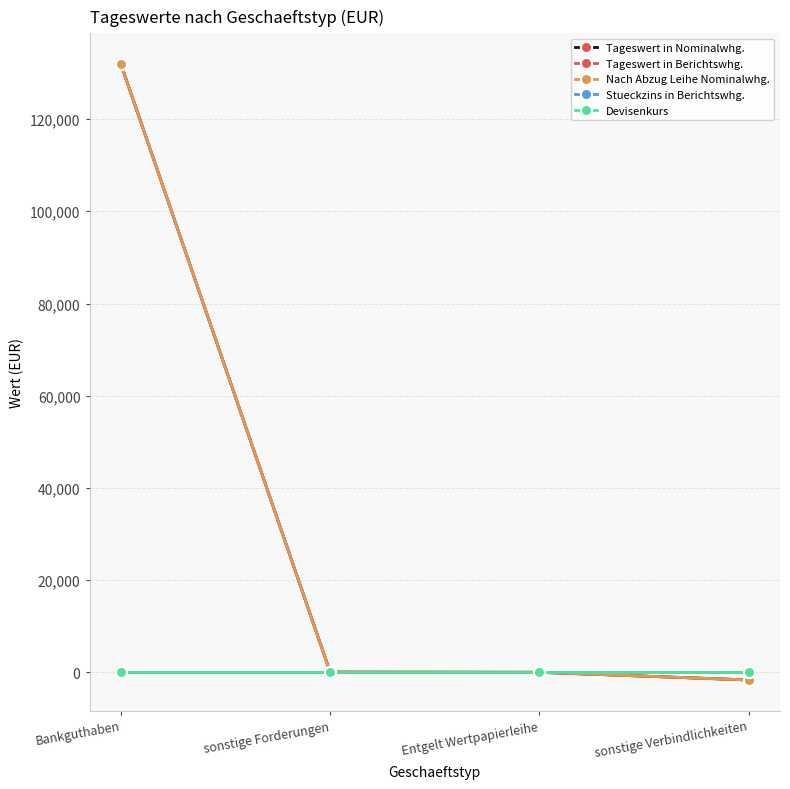

What is the difference between the maximum and minimum values in the Nach Abzug Leihe Nominalwhg. series?

133531.8